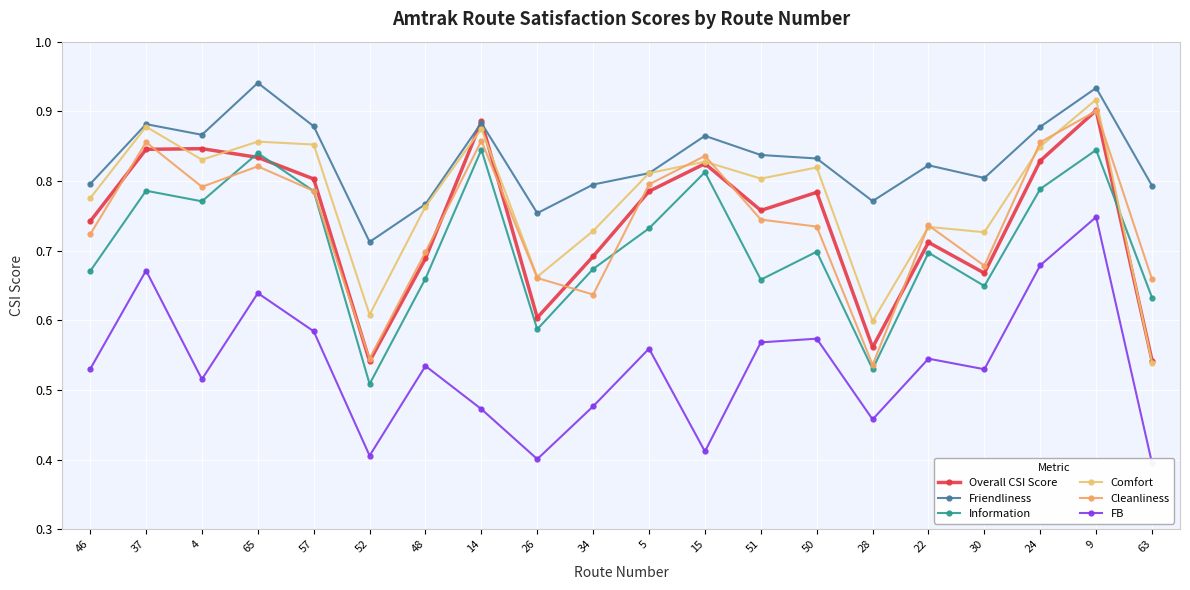

List the series in order of their peak value, highest first.

Friendliness, Comfort, Overall CSI Score, Cleanliness, Information, FB